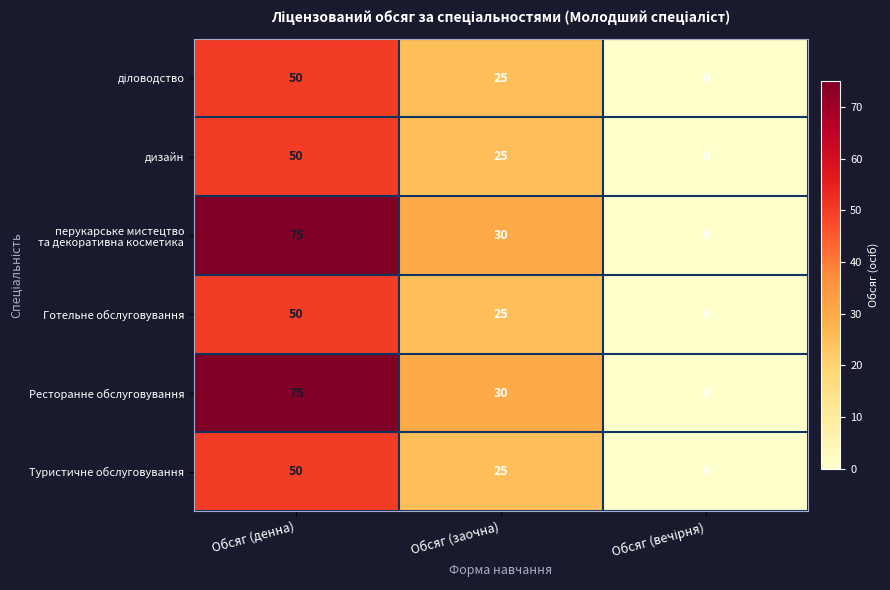

Where does the Туристичне обслуговування series first go above 25?

Обсяг (денна)